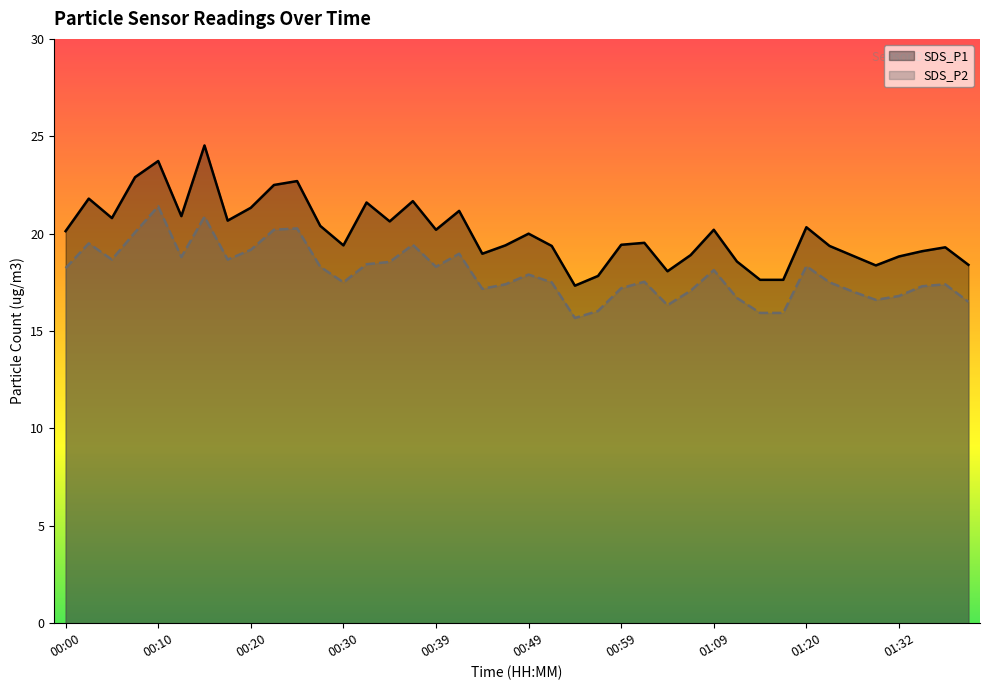

What is the difference between the maximum and minimum values in the SDS_P1 series?

7.2